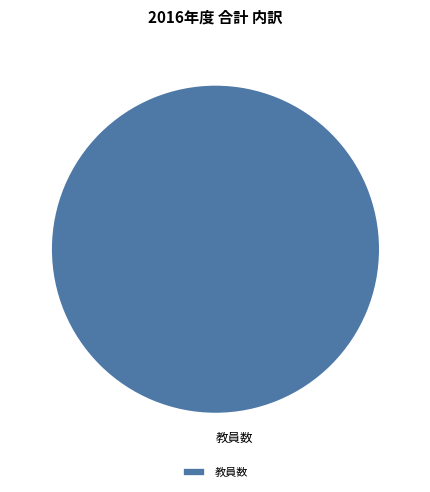

What is the majority slice?

教員数